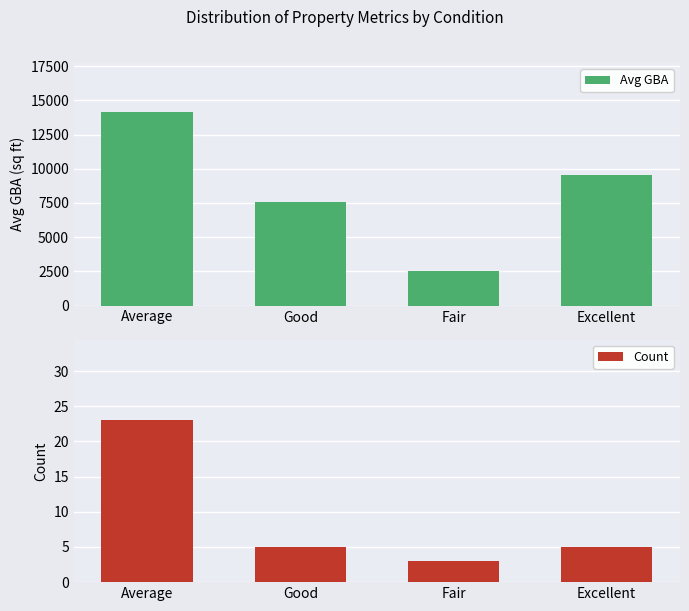

Count the Avg GBA values in the range 7592 to 14183.

3